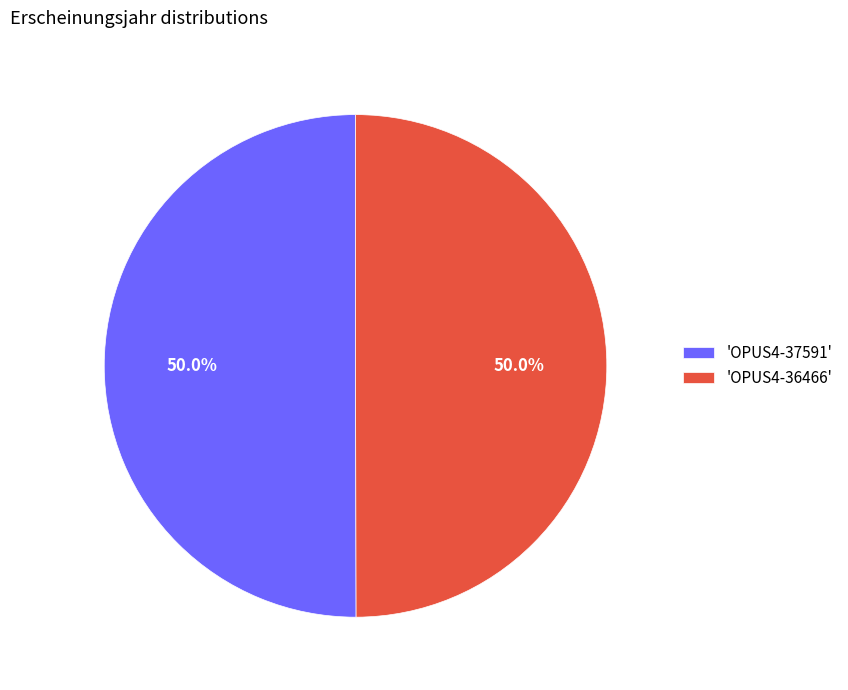

What is the ratio of the value at 'OPUS4-37591' to the value at 'OPUS4-36466'?

1.0